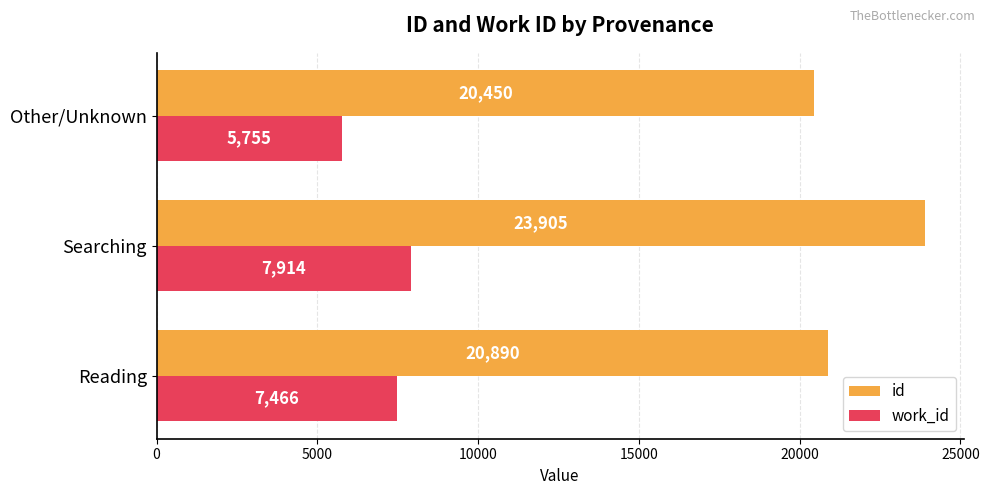

Which category has the lowest value across all series?

Other/Unknown